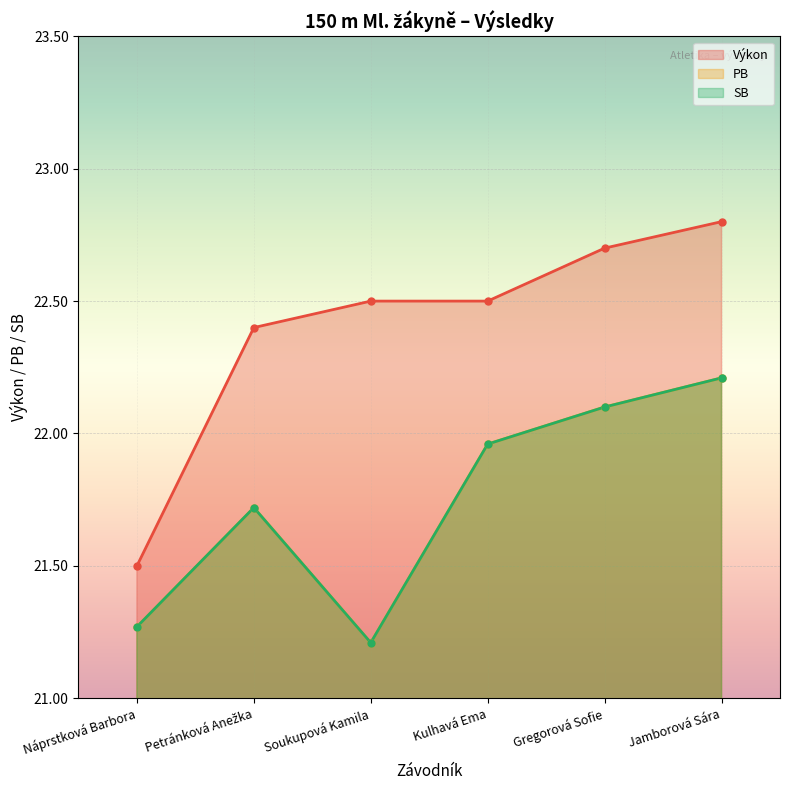

True or false: Výkon and PB intersect in this chart.

False